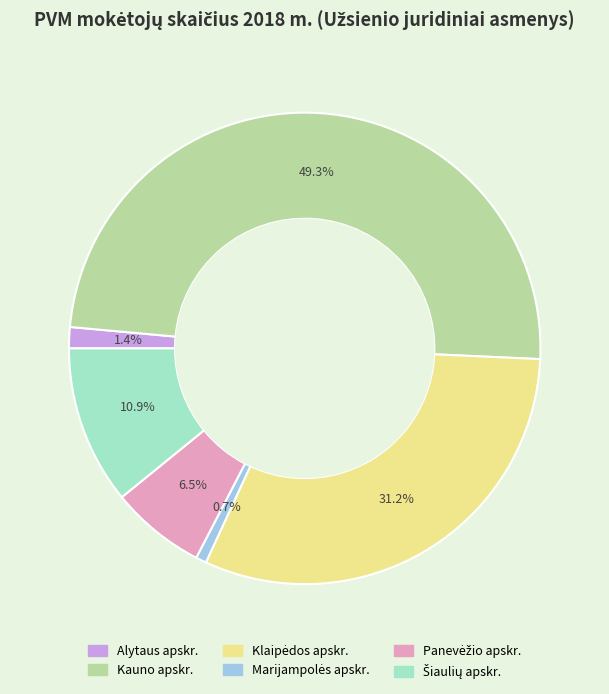

Which category has the biggest portion of the pie?

Kauno apskr.